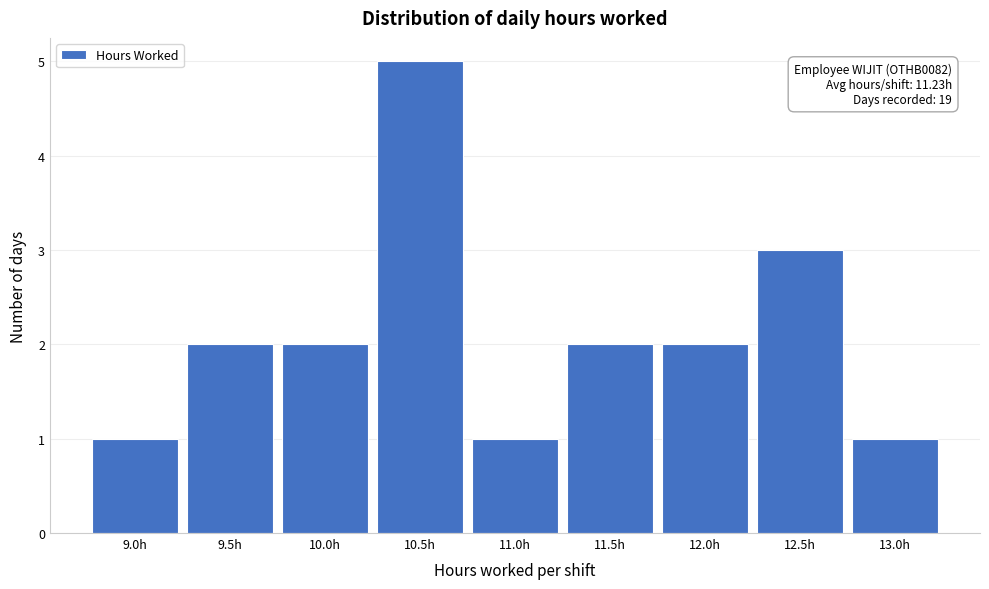

Reading right to left, list all the values displayed in this chart.

1	3	2	2	1	5	2	2	1